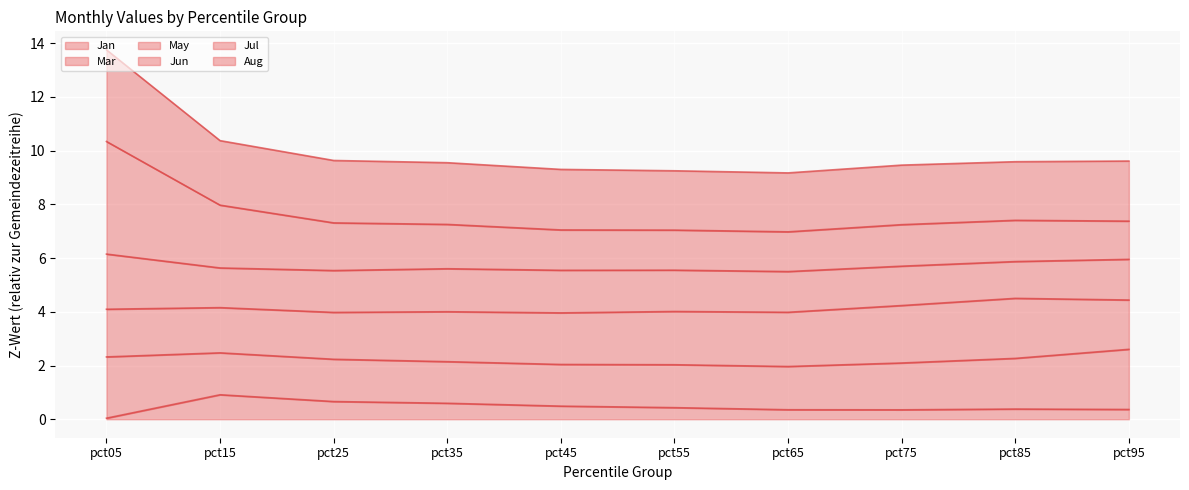

Is it true that Jul equals 13.3 at pct35?

False